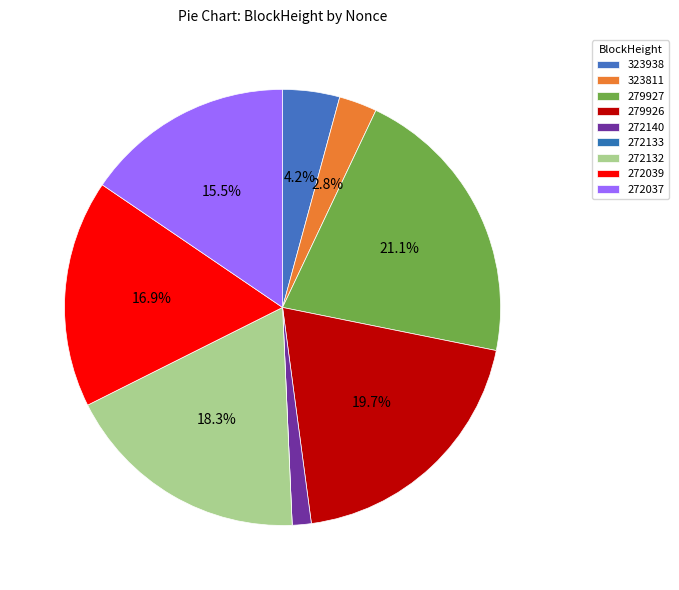

To the nearest percent, what is the average slice percentage?

11%